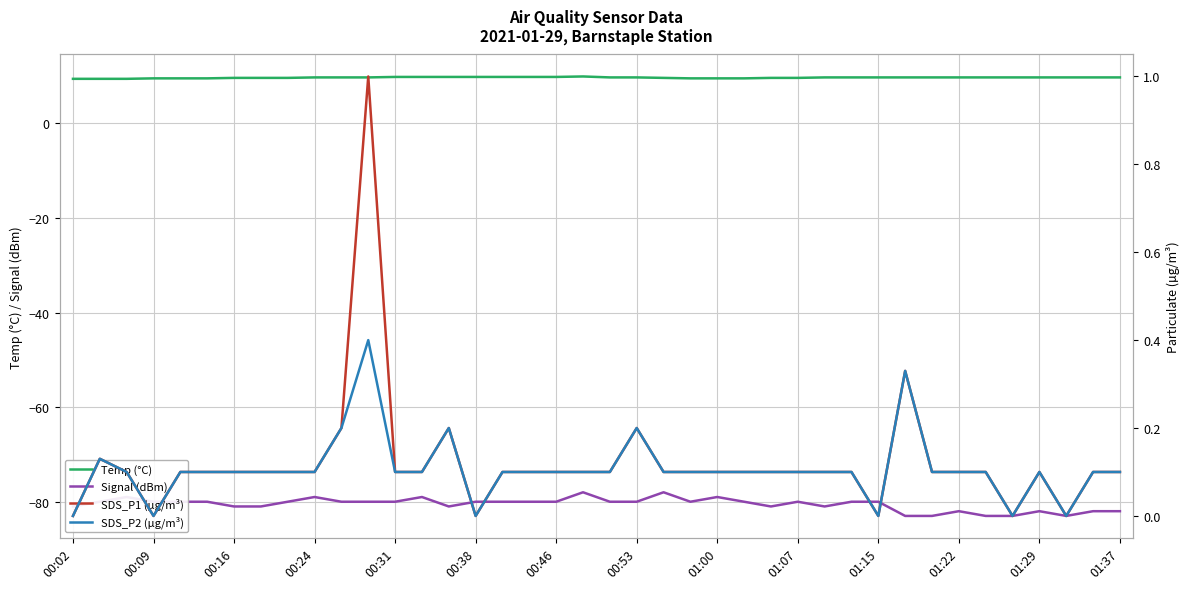

True or false: SDS_P2 (µg/m³) and Temp (°C) intersect in this chart.

False